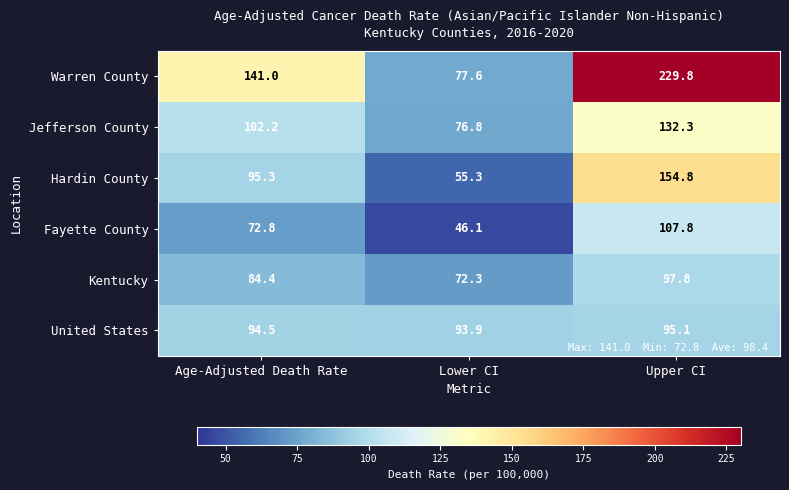

What is the difference between the highest and lowest values at Upper CI?

134.7